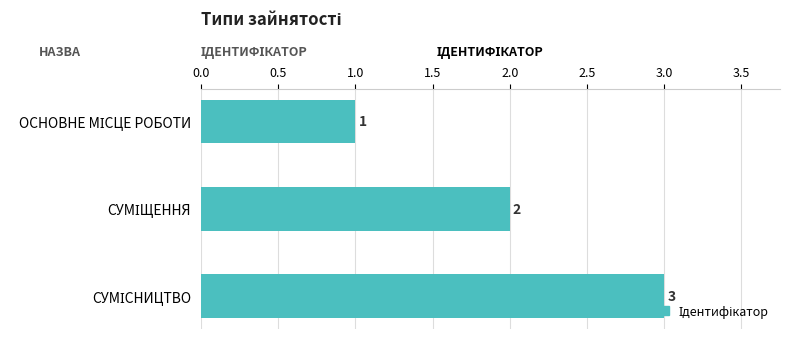

What is the value of the 3rd bar from the top?

3